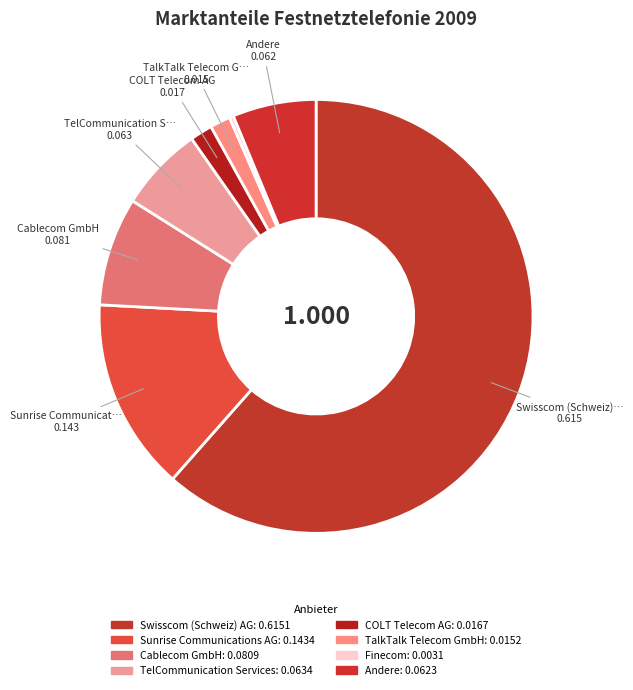

How many segments does this pie chart have?

8